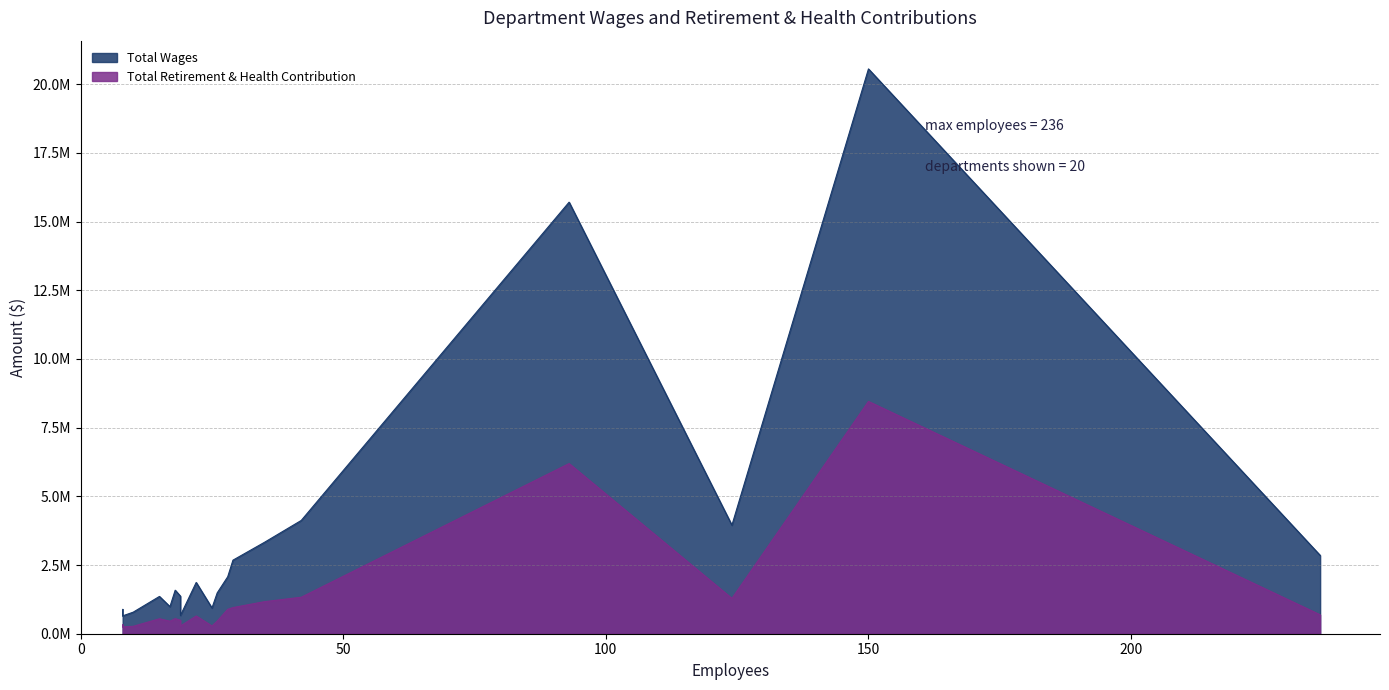

Reading left to right, what are all the values shown in this chart?

Total Wages: Police=20556719	Fire=15706625	Finance=4123206	Library=3949793	Pw / Water Division=3327296	Youth And Teen Services=2851911	Engineering=2677474	Landscape Maintenance=2073652	Community Development - Phed=1865850	Sewer Division=1584194	City Manager=1486820	Community Development - Bit=1365676	Pw / Streets Division=1357139	Custodial Services=985435	Pr / Administration=936183	Building Maintenance And Repair Services=884044	City Attorney=867235	Human Resources=784093	Community Services=667169	Pw / Equipment Services=649851
Total Retirement & Health Contribution: Police=8454332	Fire=6192668	Finance=1328129	Library=1285461	Pw / Water Division=1167319	Youth And Teen Services=688626	Engineering=951765	Landscape Maintenance=888580	Community Development - Phed=645030	Sewer Division=548715	City Manager=459106	Community Development - Bit=488694	Pw / Streets Division=543977	Custodial Services=456987	Pr / Administration=281799	Building Maintenance And Repair Services=331597	City Attorney=286727	Human Resources=269580	Community Services=280786	Pw / Equipment Services=248867